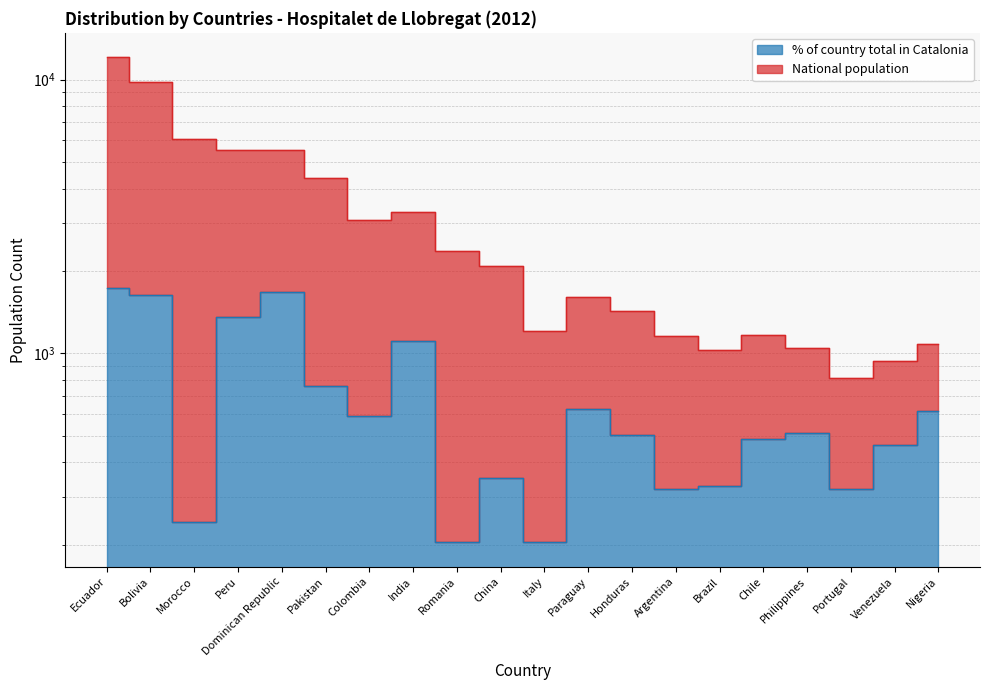

What is the difference between the % of country total in Catalonia values at Bolivia and Argentina?

1310